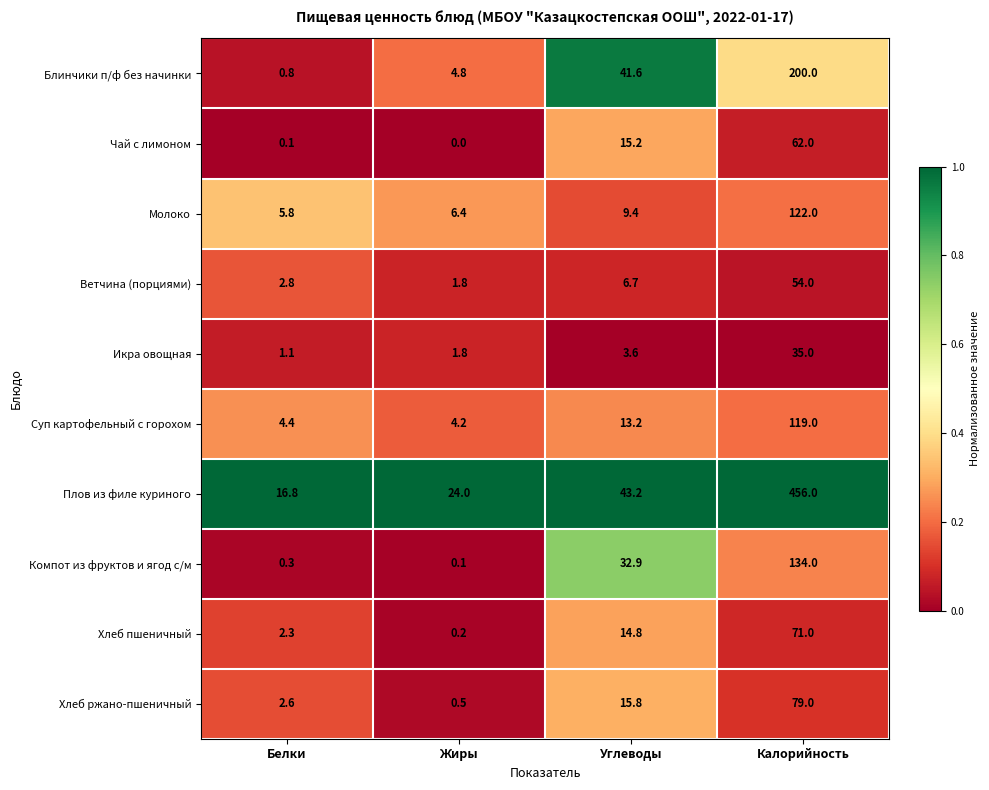

How many distinct data groups are displayed?

10